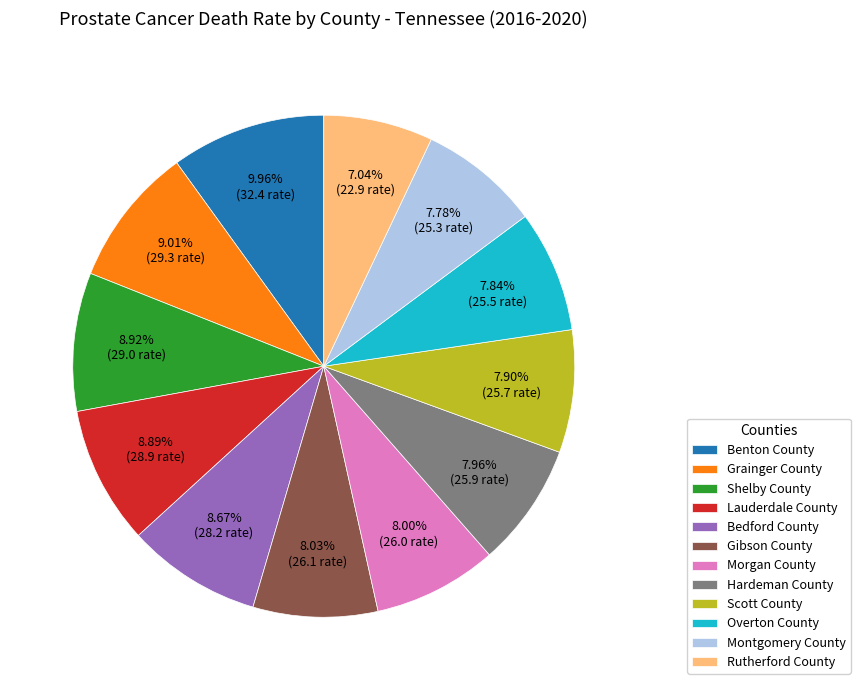

True or false: Hardeman County accounts for 15% of the total.

False